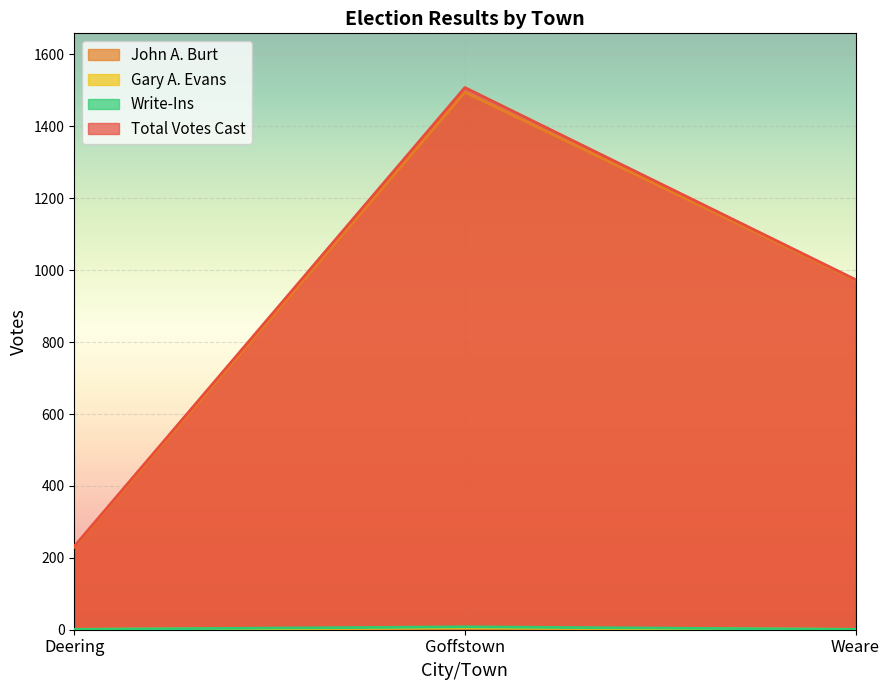

What are all the series names shown in the legend?

John A. Burt, Gary A. Evans, Write-Ins, Total Votes Cast